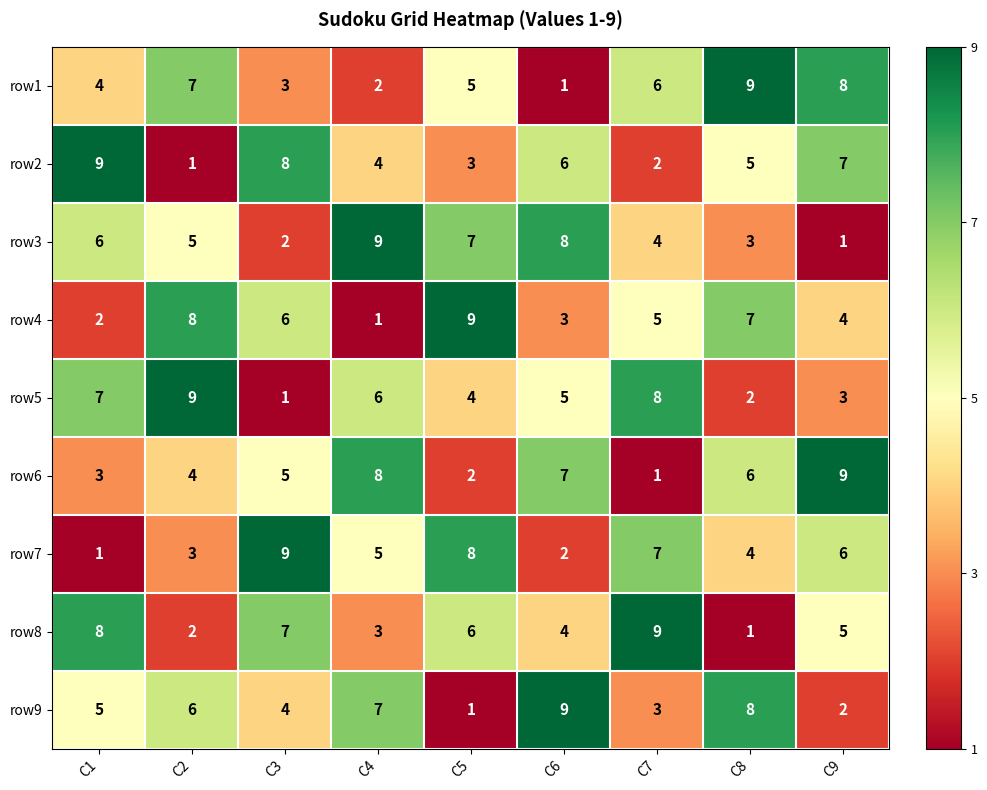

What is the difference between the highest and lowest values at C6?

8